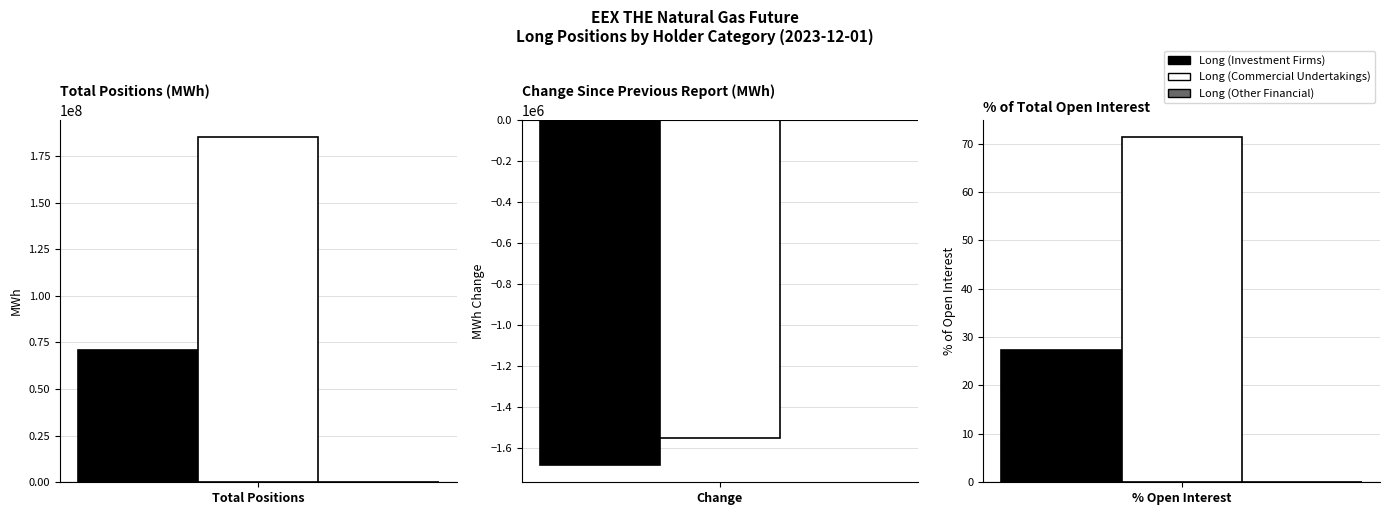

Reading left to right, list all the values displayed in this chart.

Long (Investment Firms): 71078704.0	-1683059.0	27.4
Long (Commercial Undertakings): 185073528.0	-1551231.0	71.3
Long (Other Financial): 0.0	0.0	0.0